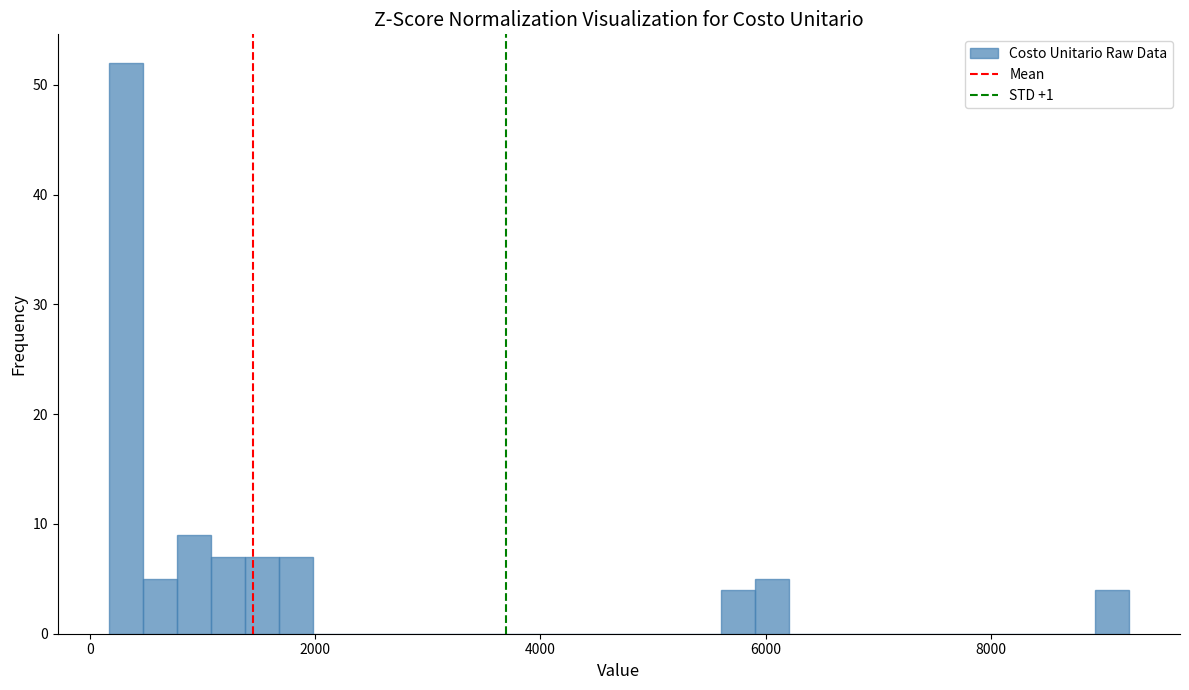

Around what value on the x-axis is the tallest bar? Give the approximate position of its centre, as read against the axis.

400